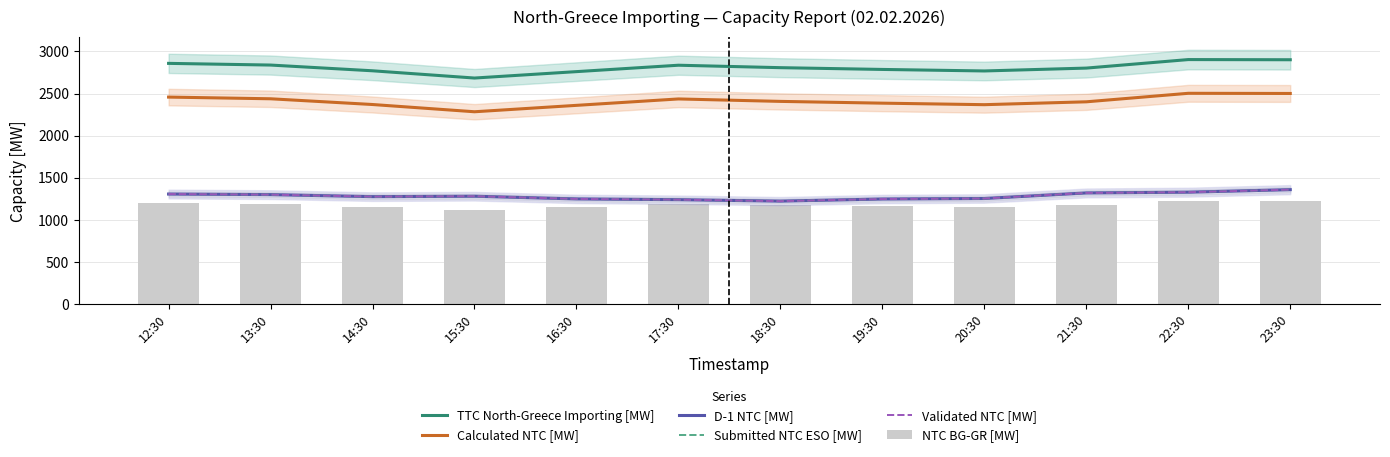

How many values in the Submitted NTC ESO [MW] series exceed 1283?

5